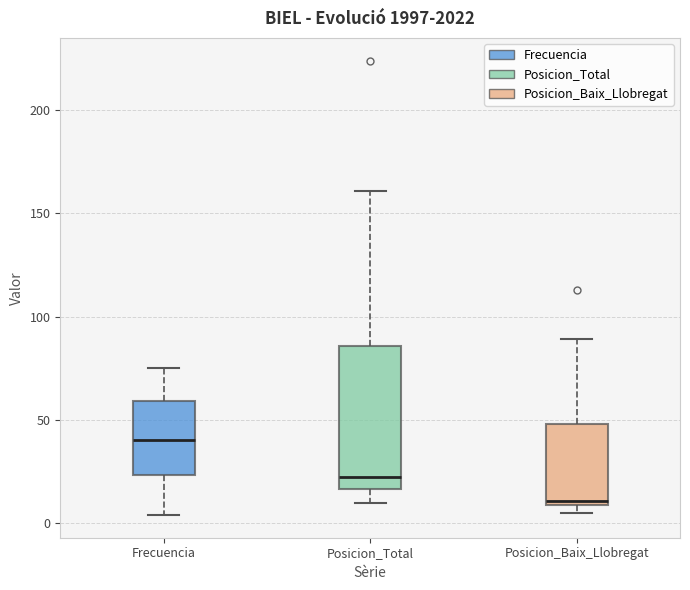

Reading left to right, read every box against the y-axis: the position of its median line, the range the box covers, and the ends of its whiskers. The values are not printed on the chart, so give them approximately, as read against the axis.

Frecuencia: median 40, box 25 to 60, whiskers 5 to 75
Posicion_Total: median 25, box 15 to 85, whiskers 10 to 160
Posicion_Baix_Llobregat: median 10 (just above the box's lower edge), box 10 to 50, whiskers 5 to 90